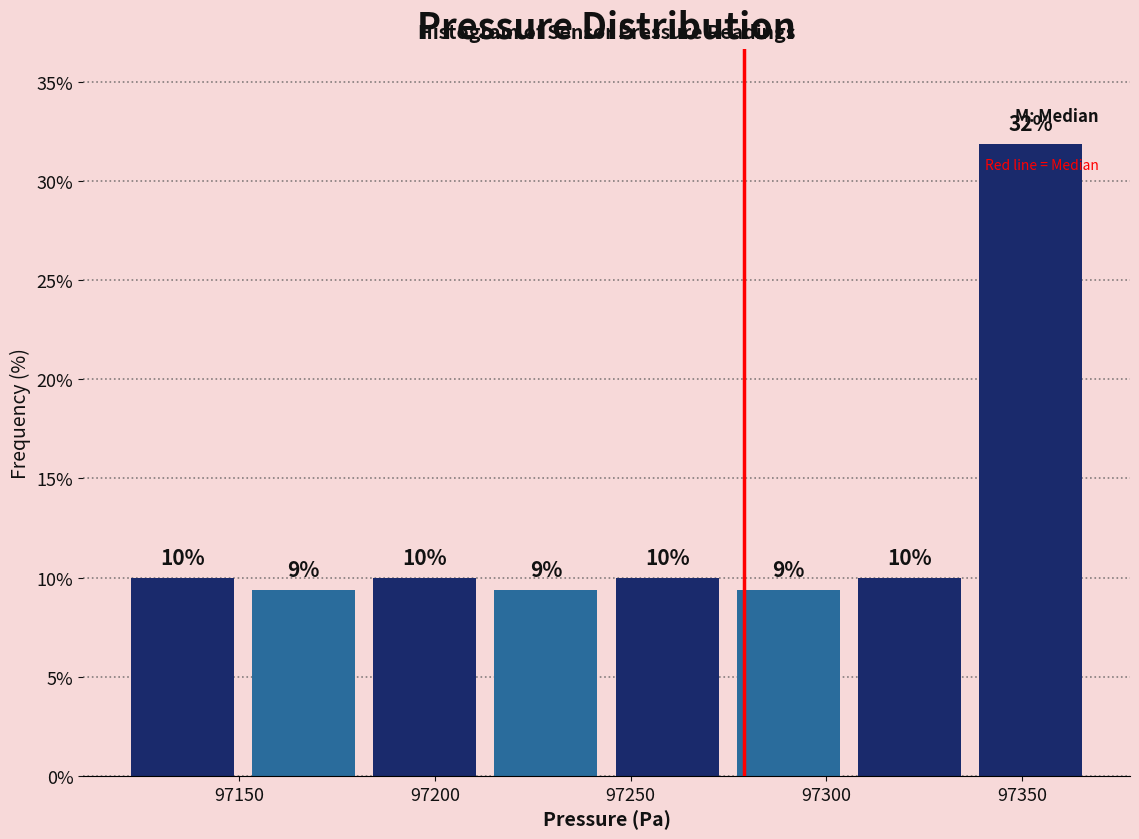

Which range on the x-axis has the tallest bar?

97335 to 97370